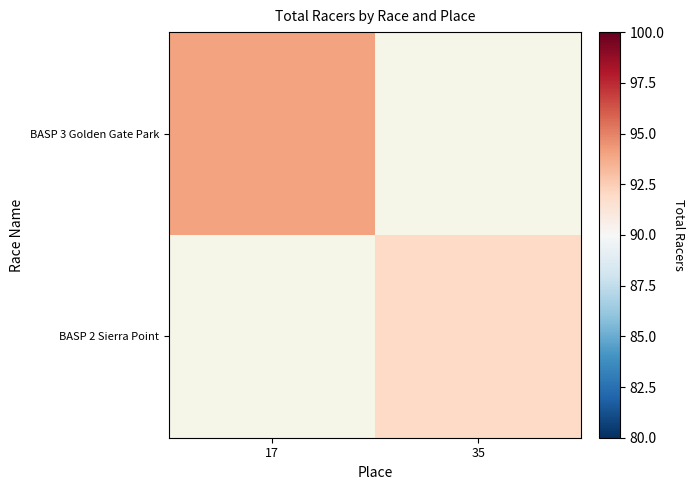

How many data points does each series have?

2